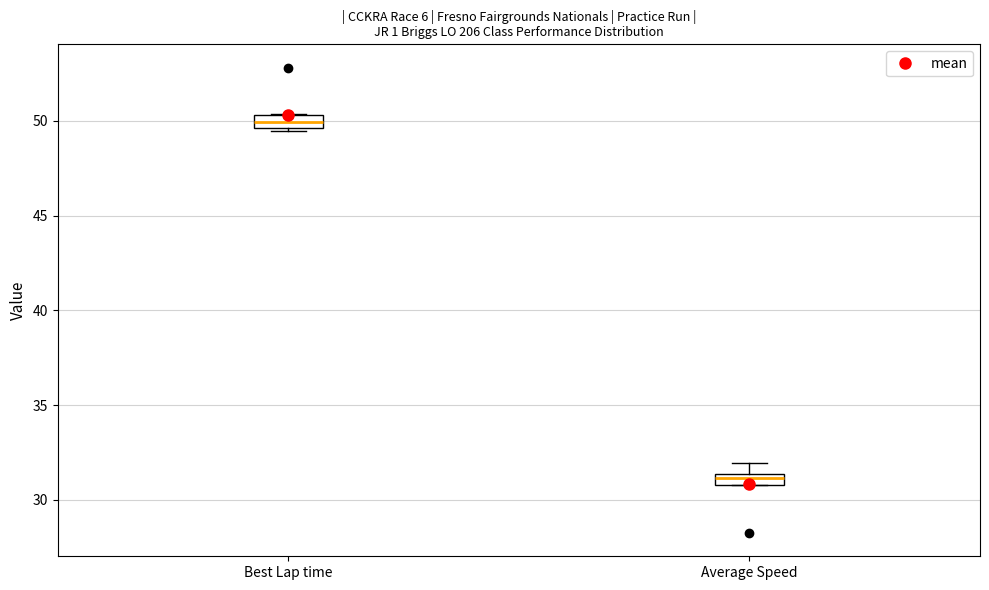

Where is the upper edge of the box for Average Speed on the y-axis? The values are not printed on the chart, so give them approximately, as read against the axis.

31.5